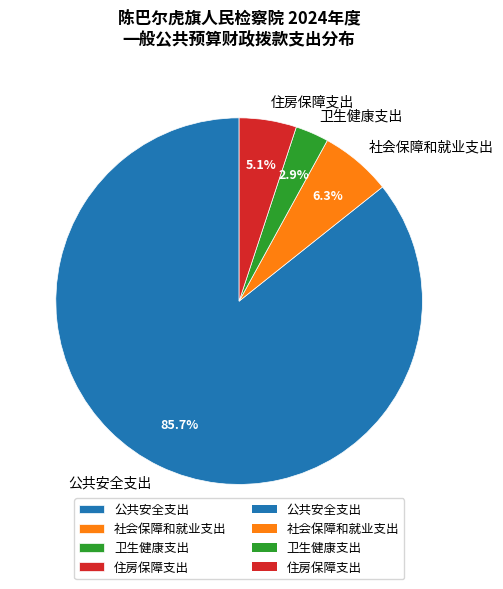

How many segments does this pie chart have?

4